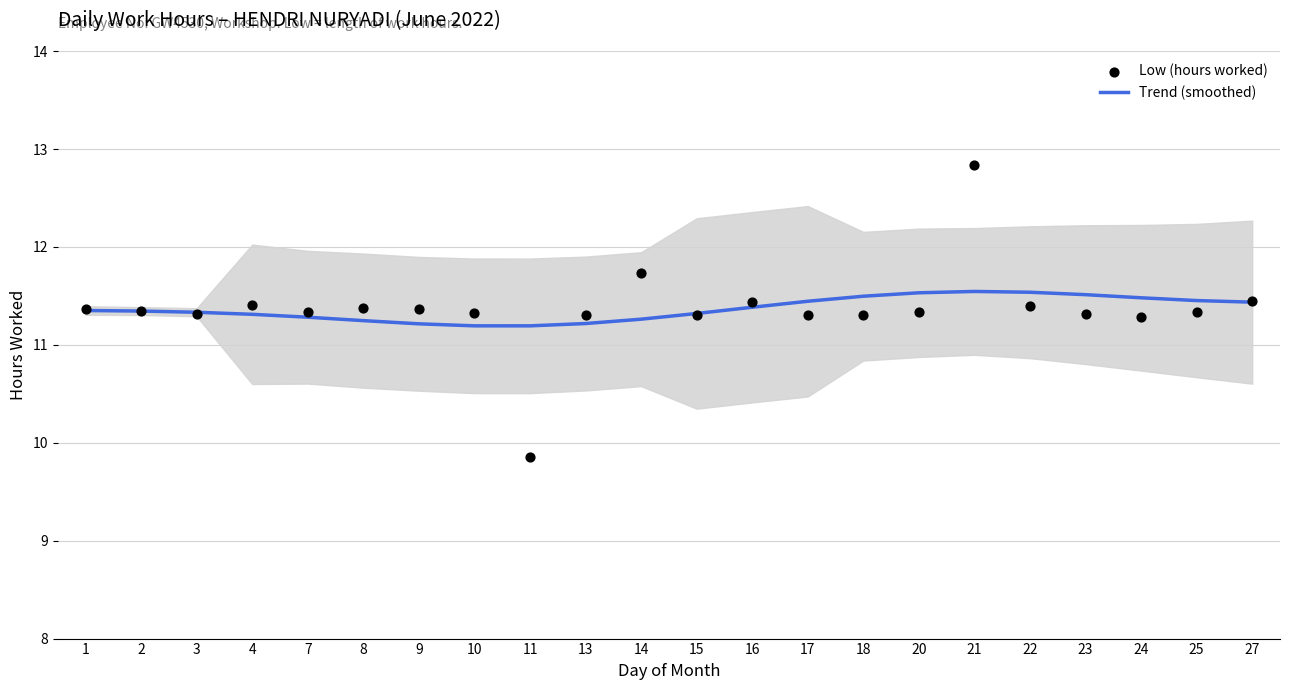

Which series reaches the minimum Y coordinate?

Low (hours worked)